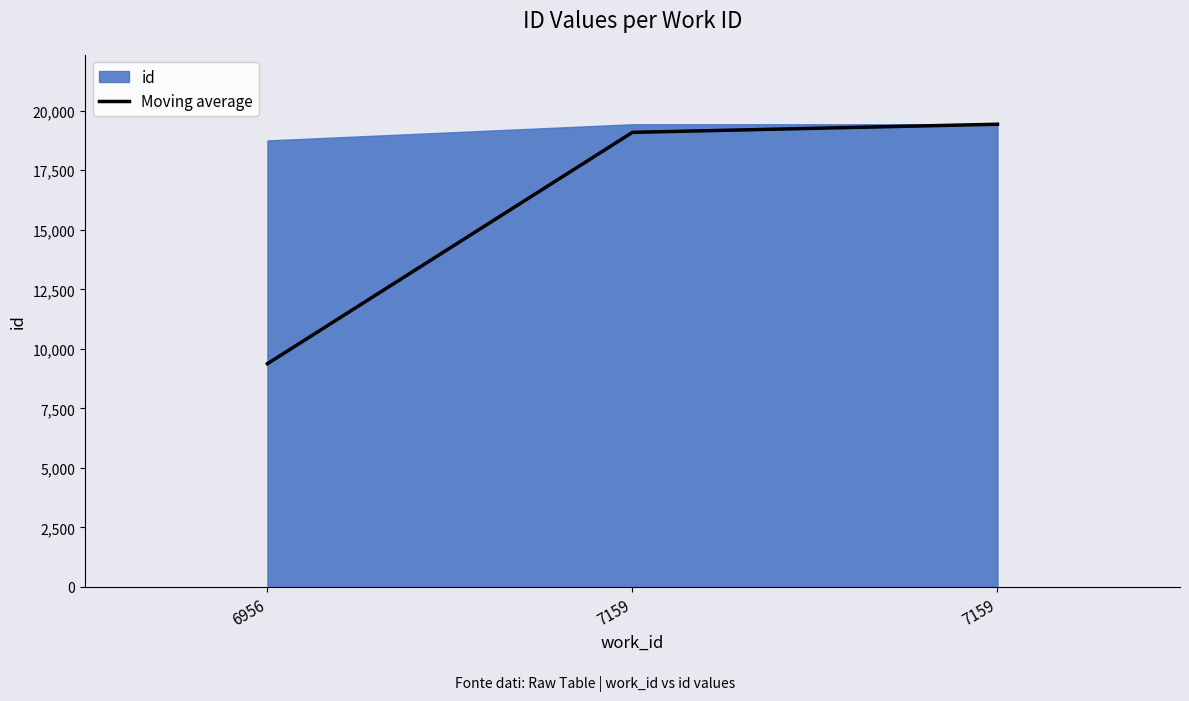

What is the value of the 1st point from the left?

9376.5